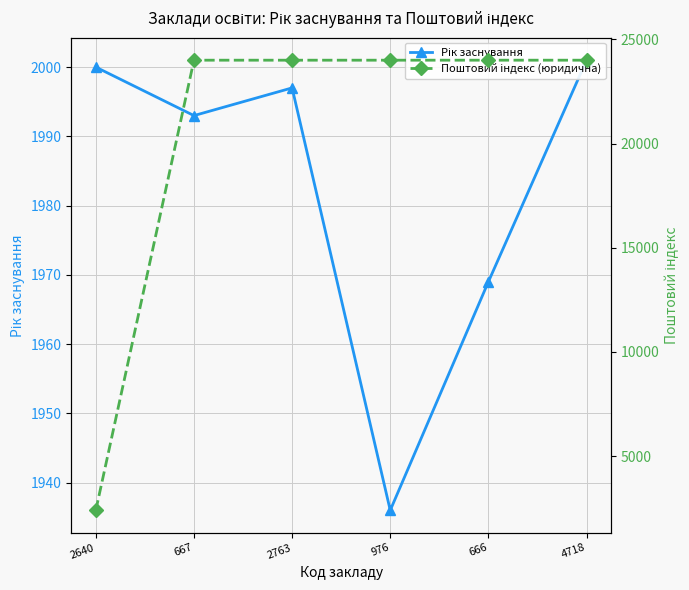

What is the label of the 5th point from the left?

666